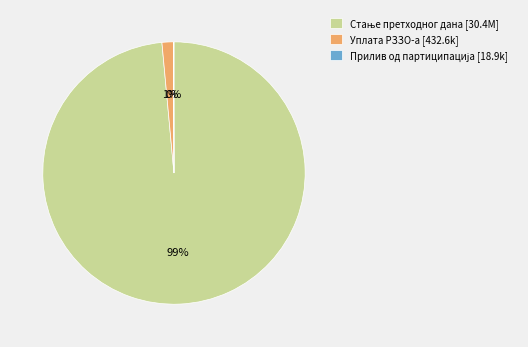

The Уплата РЗЗО-а [432.6k] slice represents 9% of the pie. True or false?

False